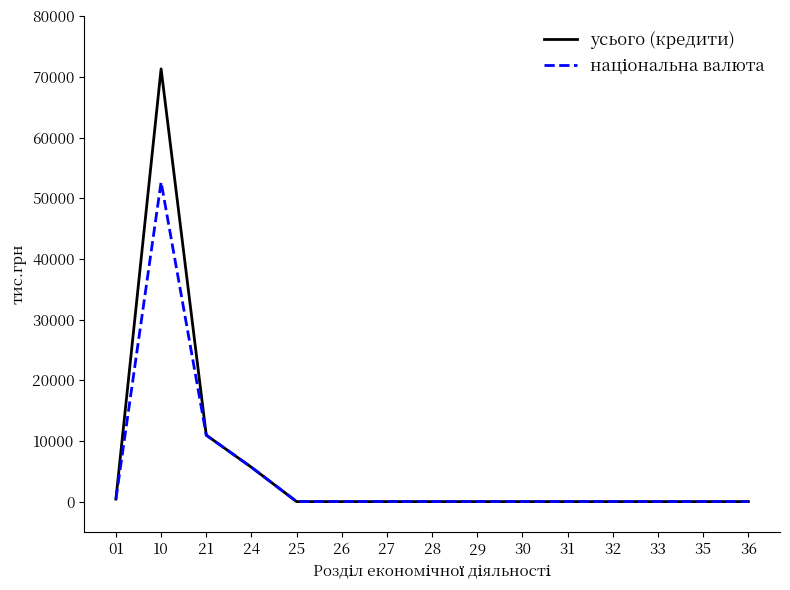

What is the greatest value displayed?

71318